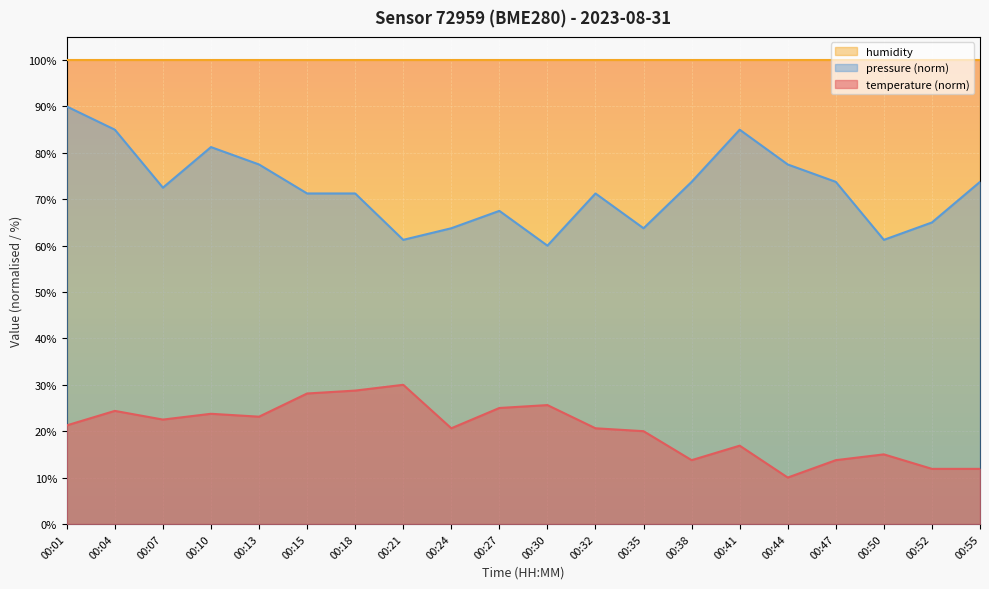

True or false: temperature and pressure_kpa intersect in this chart.

False